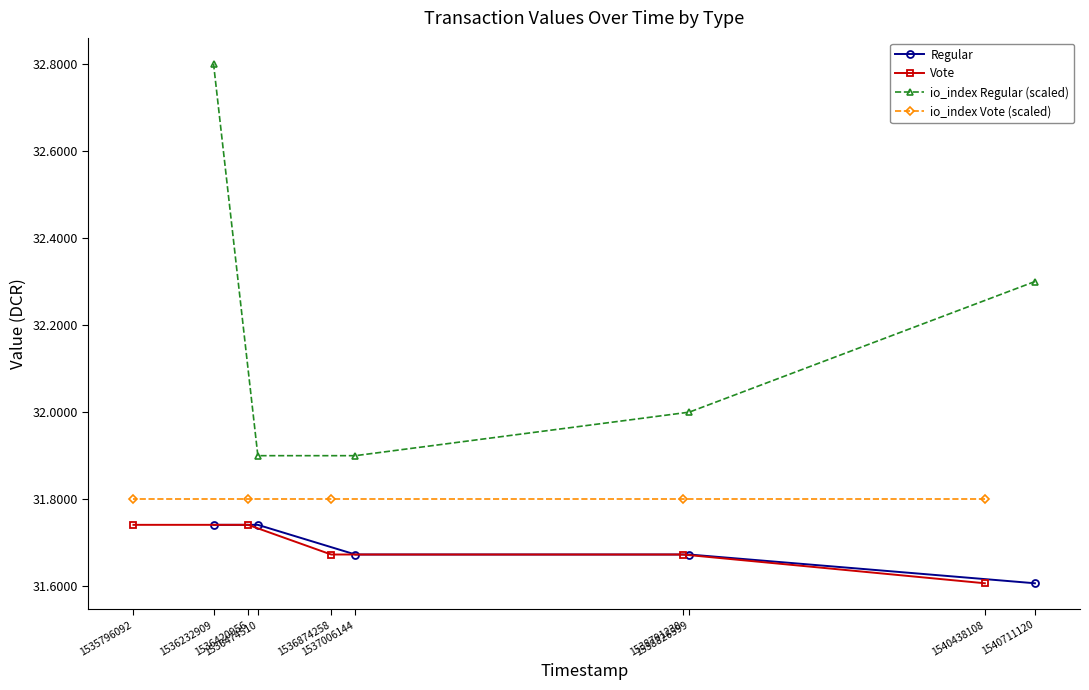

What is the maximum value shown in the chart?

32.8